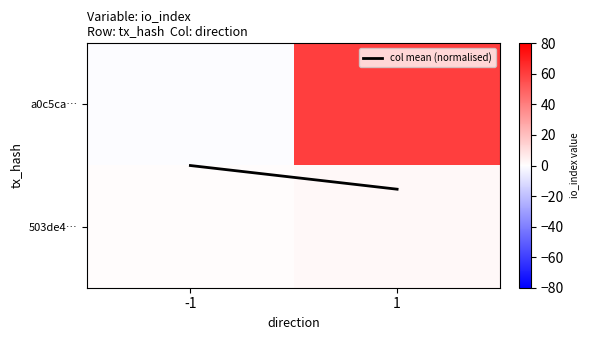

Which label corresponds to the largest value in the chart?

1